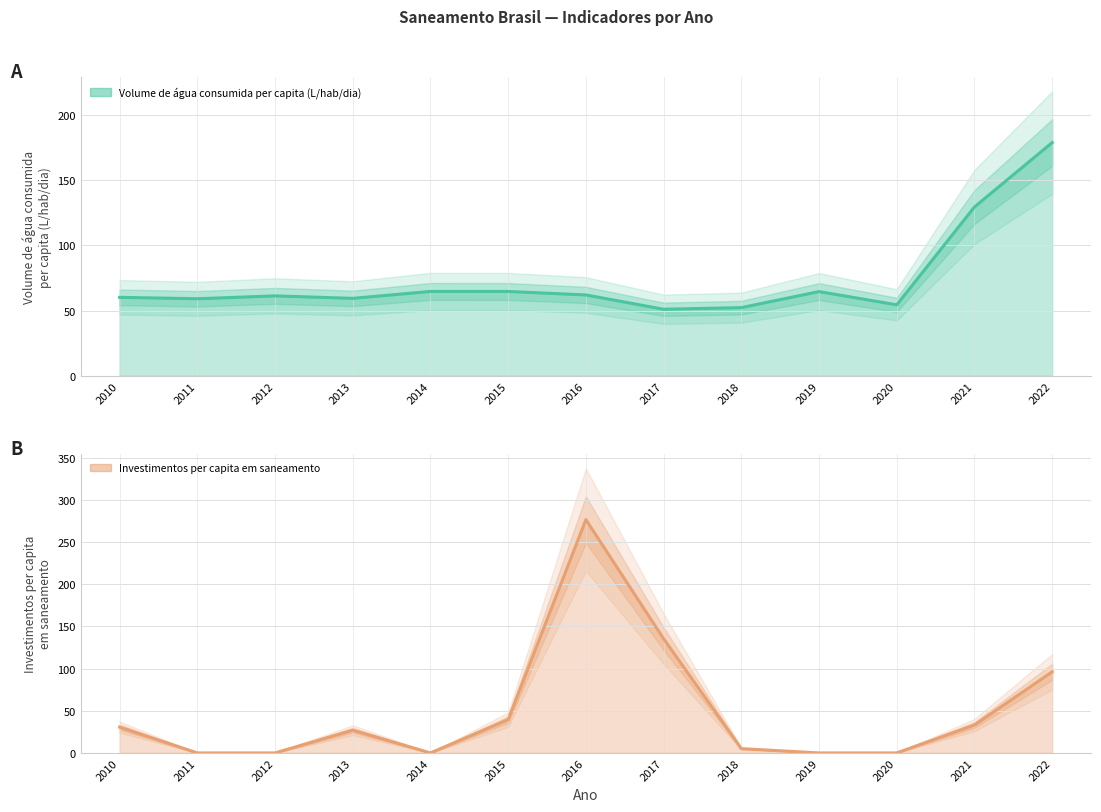

At which category is the sum across all series the highest?

2016